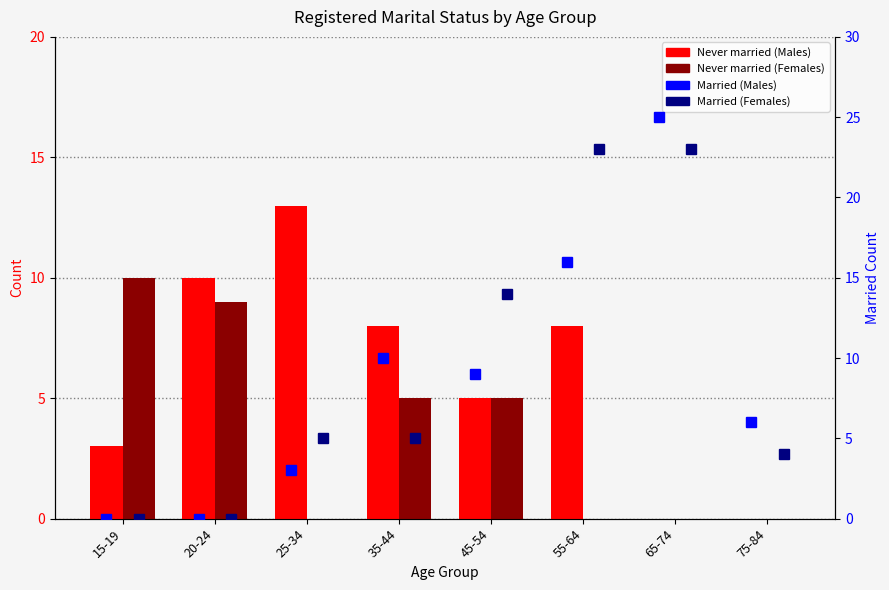

What are all the series names shown in the legend?

Never married (Males), Never married (Females), Married (Males), Married (Females)